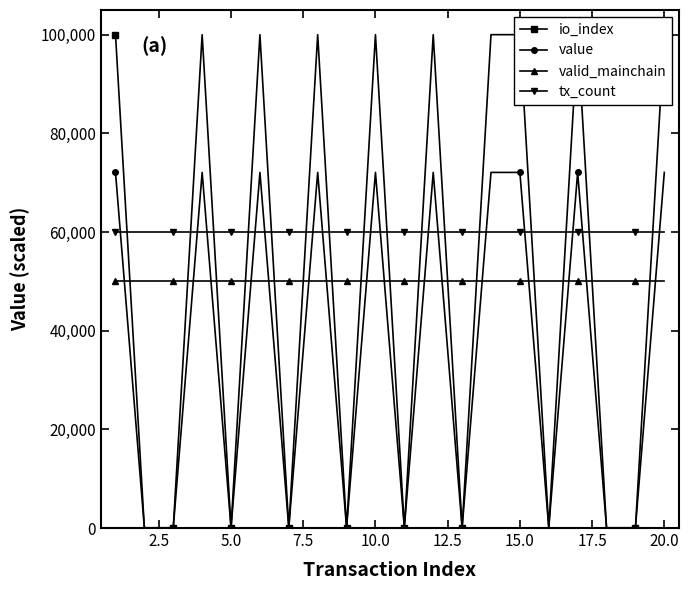

How many positive values does the io_index series have?

10